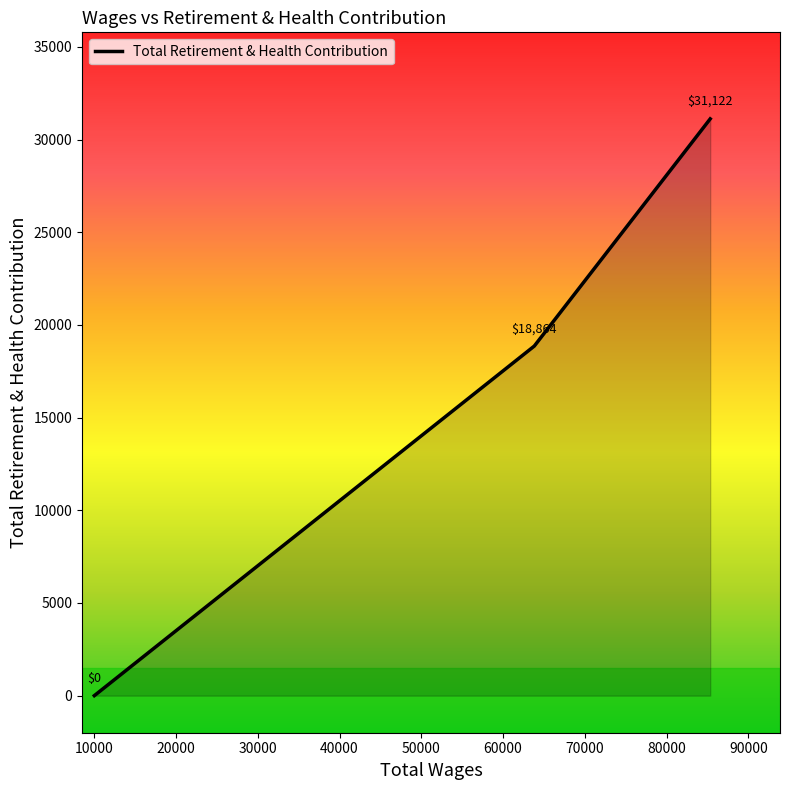

Does the chart display data point markers on the line(s)?

No